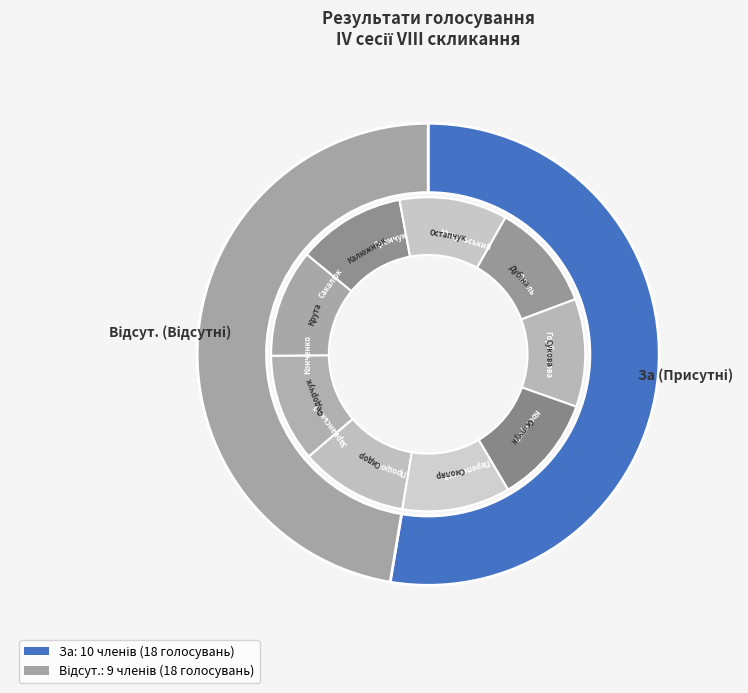

Is Конченко the majority of the pie?

No